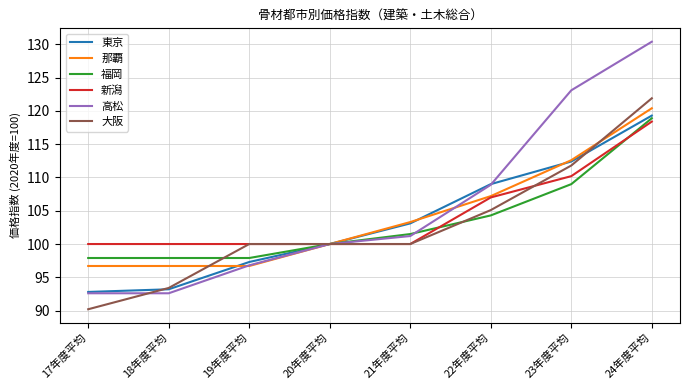

Reading left to right, list all the values displayed in this chart.

東京: 17年度平均=92.8	18年度平均=93.2	19年度平均=97.3	20年度平均=100.0	21年度平均=103.1	22年度平均=109.0	23年度平均=112.4	24年度平均=119.3
那覇: 17年度平均=96.7	18年度平均=96.7	19年度平均=96.7	20年度平均=100.0	21年度平均=103.3	22年度平均=107.2	23年度平均=112.6	24年度平均=120.4
福岡: 17年度平均=97.9	18年度平均=97.9	19年度平均=97.9	20年度平均=100.0	21年度平均=101.5	22年度平均=104.3	23年度平均=109.0	24年度平均=118.9
新潟: 17年度平均=100.0	18年度平均=100.0	19年度平均=100.0	20年度平均=100.0	21年度平均=100.0	22年度平均=107.0	23年度平均=110.2	24年度平均=118.4
高松: 17年度平均=92.6	18年度平均=92.6	19年度平均=96.8	20年度平均=100.0	21年度平均=101.2	22年度平均=108.9	23年度平均=123.1	24年度平均=130.4
大阪: 17年度平均=90.2	18年度平均=93.4	19年度平均=100.0	20年度平均=100.0	21年度平均=100.0	22年度平均=105.1	23年度平均=111.8	24年度平均=121.9